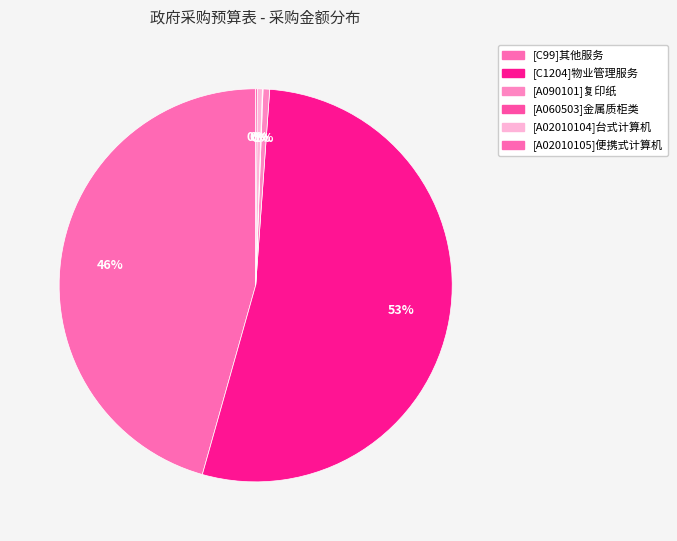

The [C1204]物业管理服务 slice represents 66% of the pie. True or false?

False